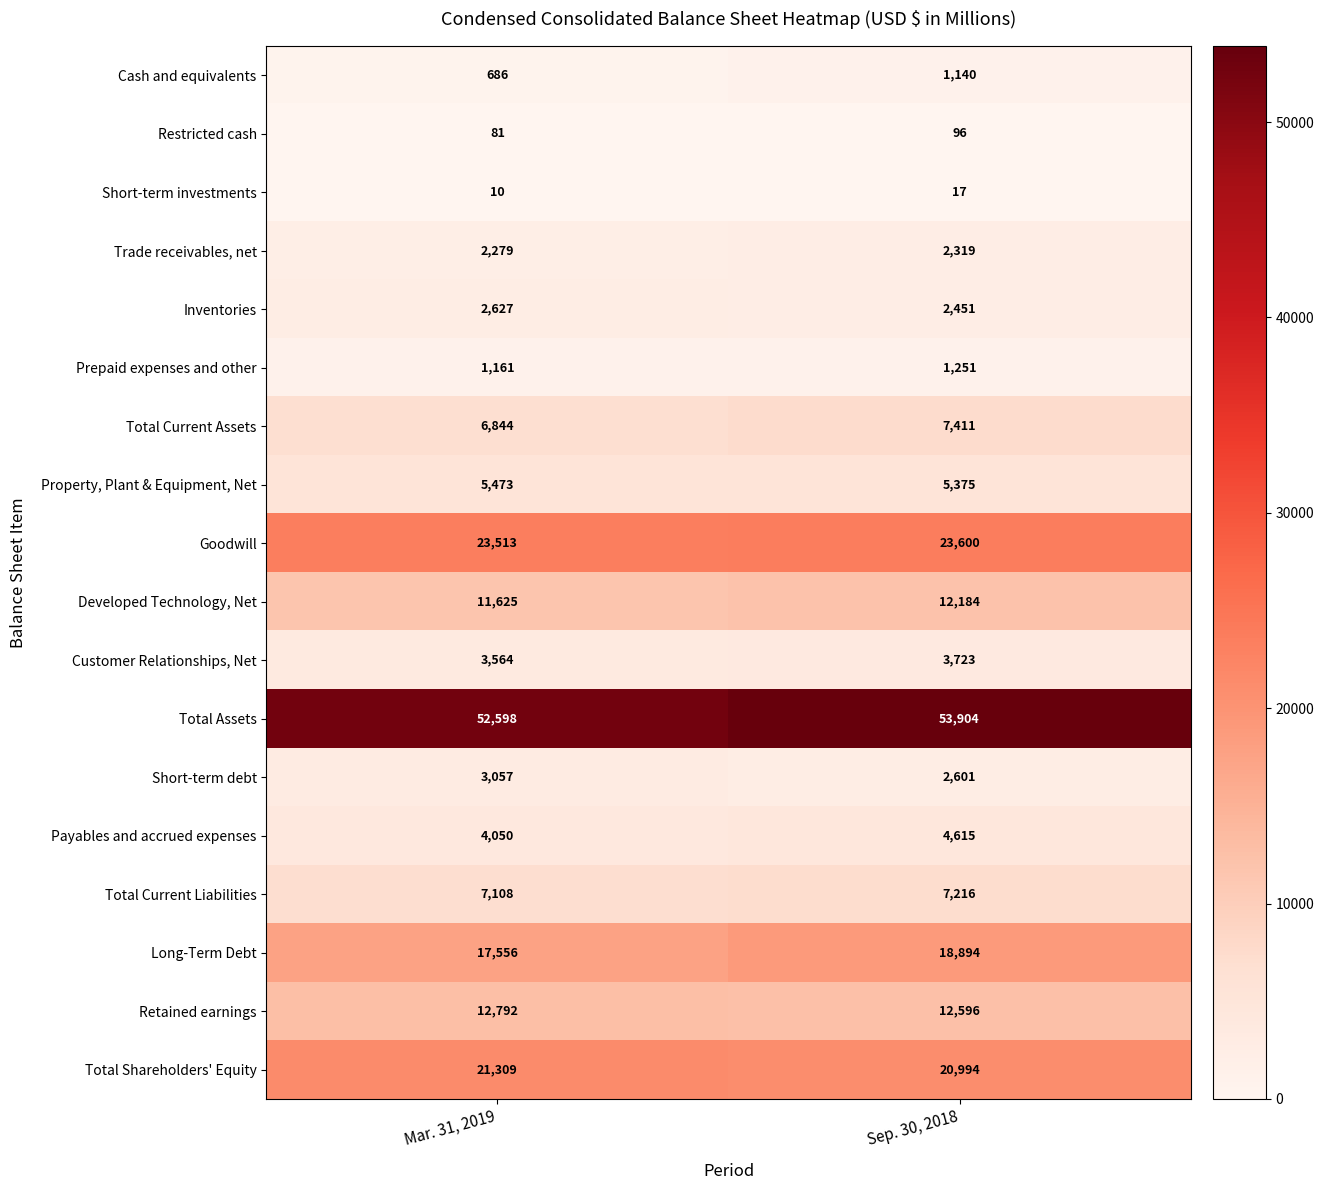

True or false: Total Current Liabilities has a value of 11984 at Sep. 30, 2018.

False